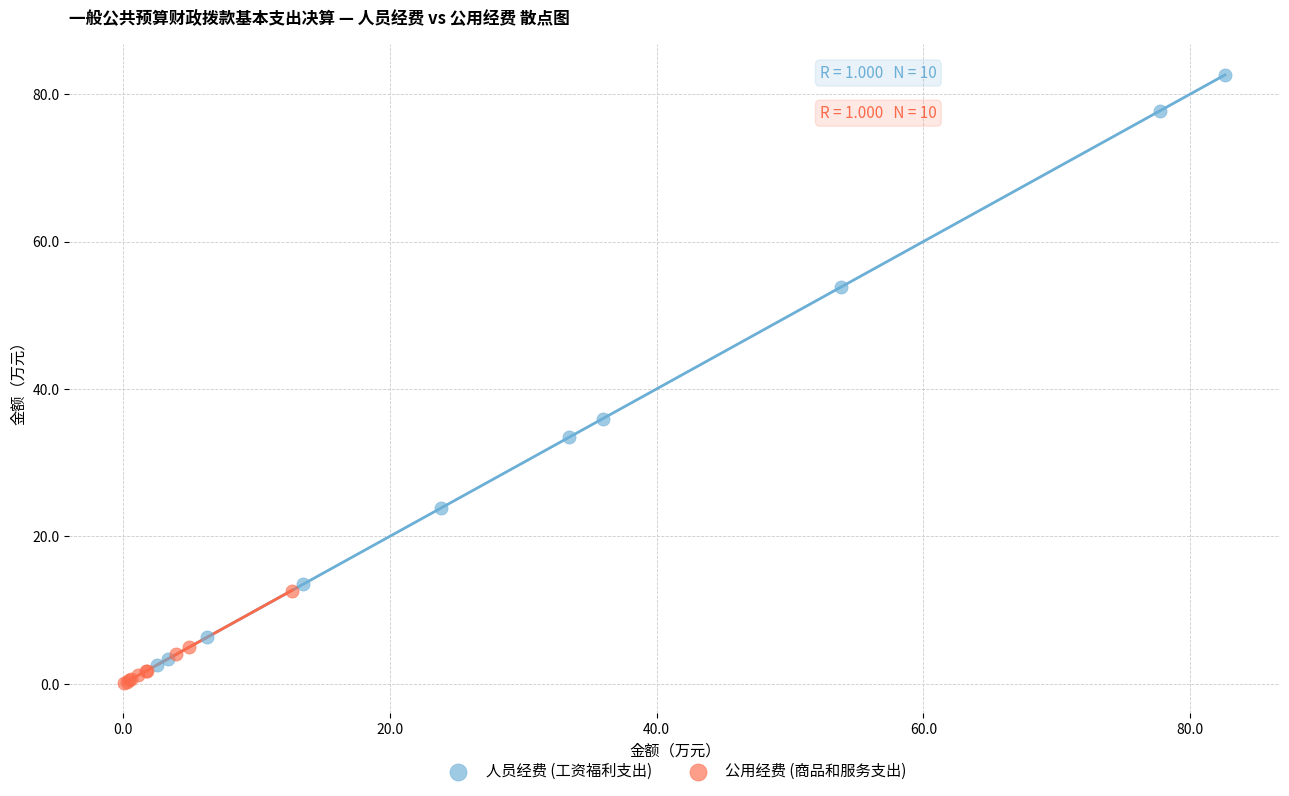

Which series reaches the maximum Y coordinate?

人员经费 (工资福利支出)